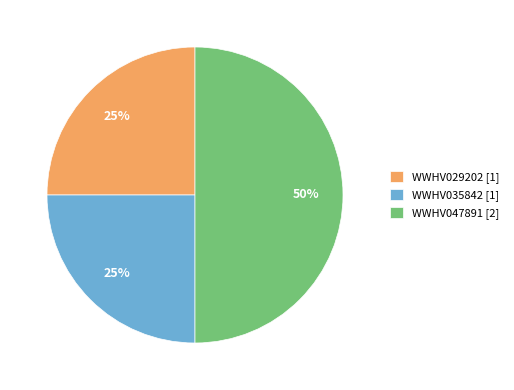

Is it true that WWHV035842 is 15% of the pie?

False